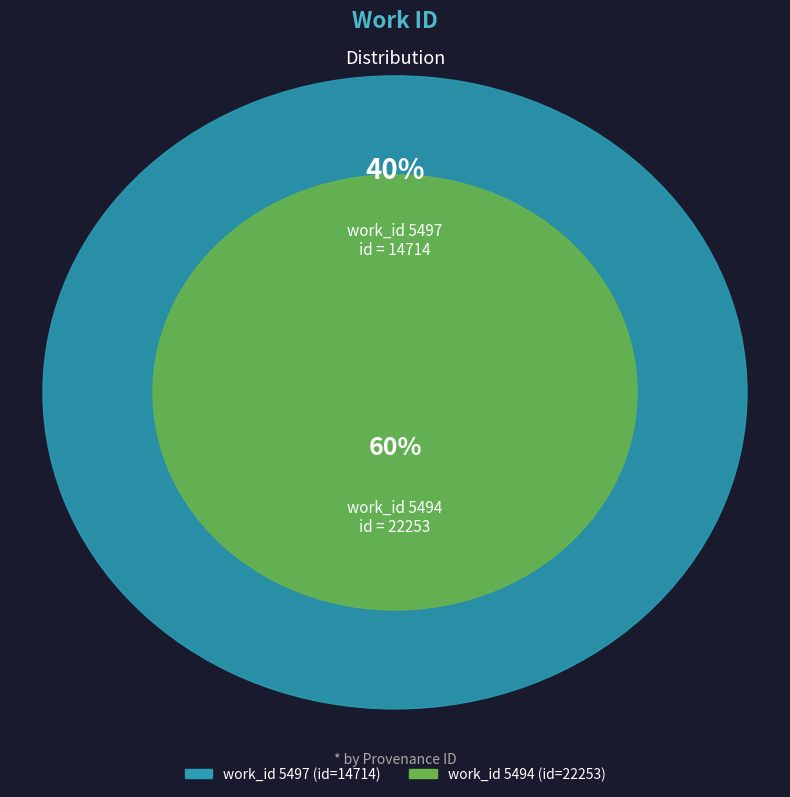

Which category has the smallest portion of the pie?

5497